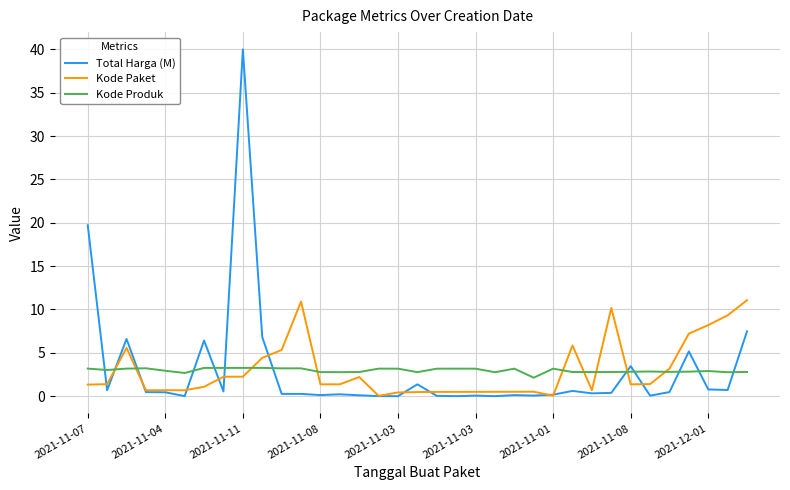

Is this an area chart (filled region under the line)?

No